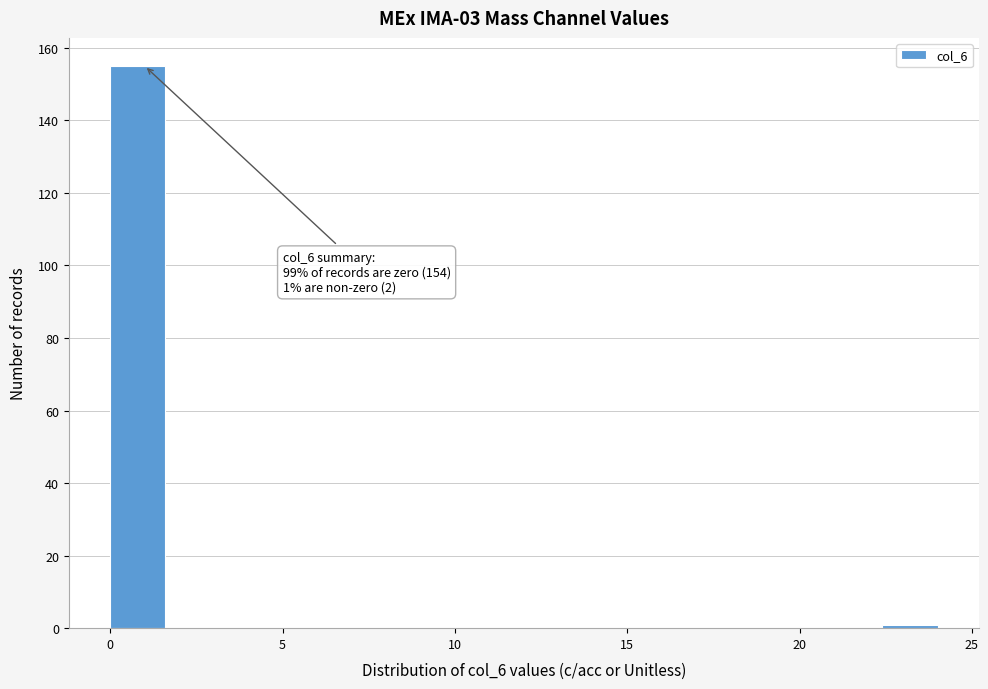

Read against the x-axis, roughly where is the centre of the tallest bar?

1.0